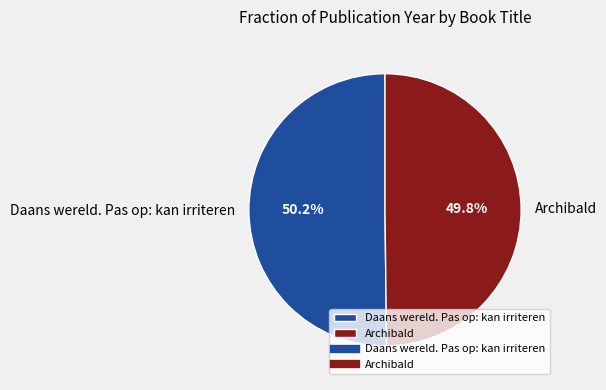

To the nearest percent, what portion does Daans wereld. Pas op: kan irriteren represent?

50%